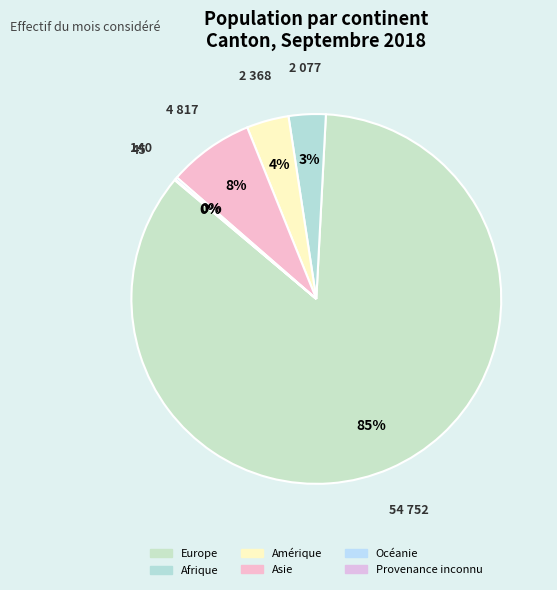

Which category has the biggest portion of the pie?

Europe